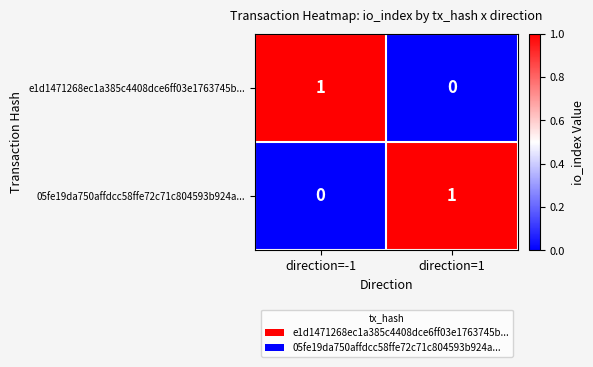

At which label does 05fe19da750affdcc58ffe72c71c804593b924a... reach its minimum?

direction=-1